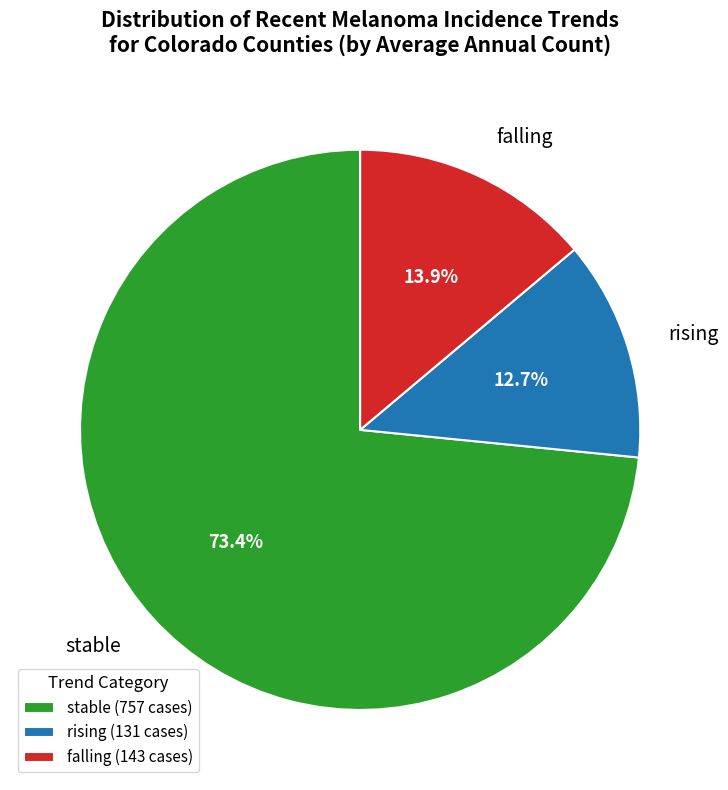

Is the sum of rising and falling greater than half?

No